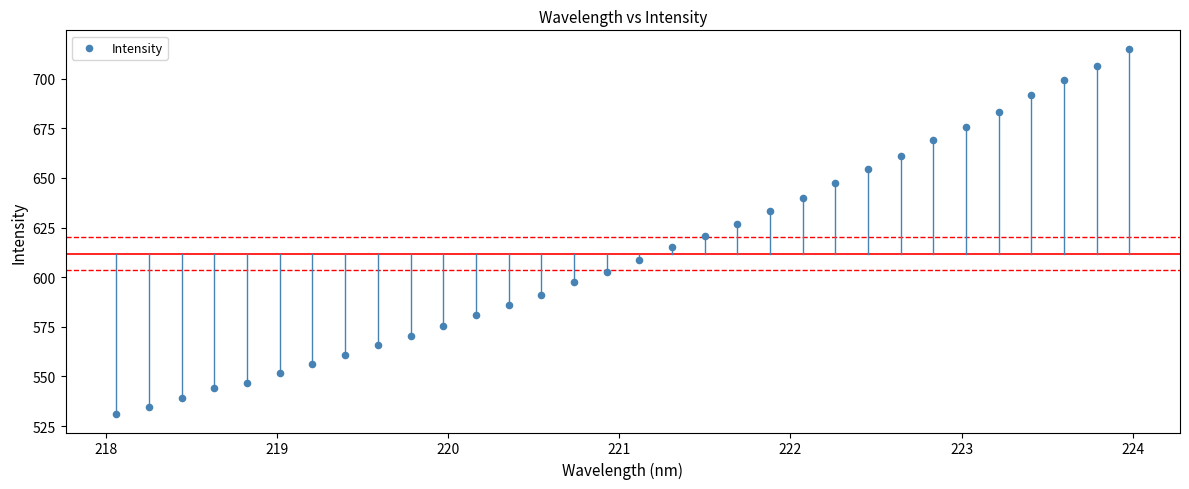

What is the range of Y values (max minus min)?

184.1